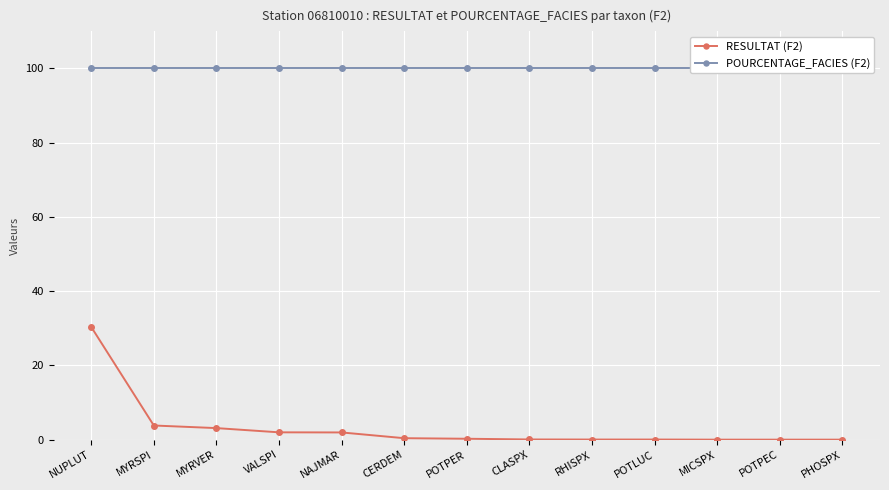

What is the sum of the POURCENTAGE_FACIES (F2) values at RHISPX and POTLUC?

200.0